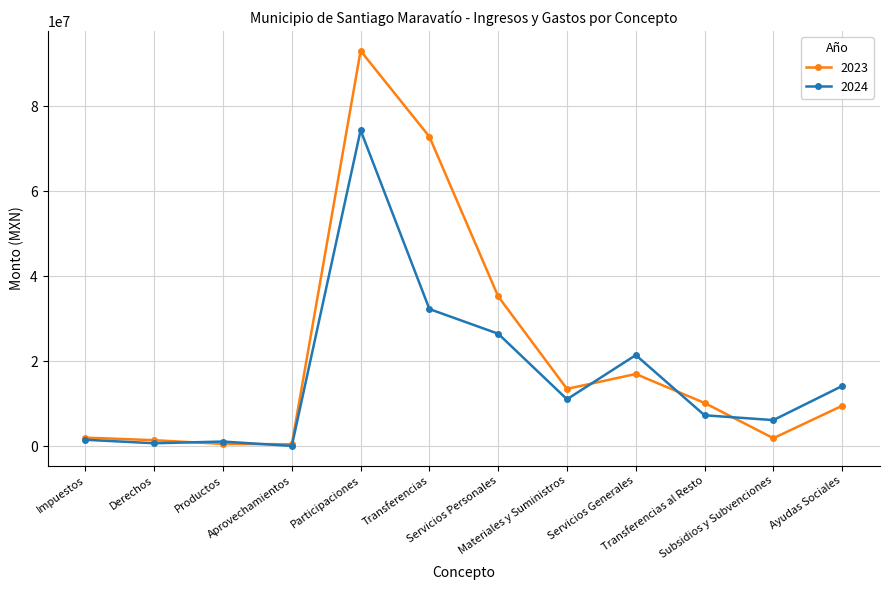

Which series changed the most between Derechos and Transferencias?

2023